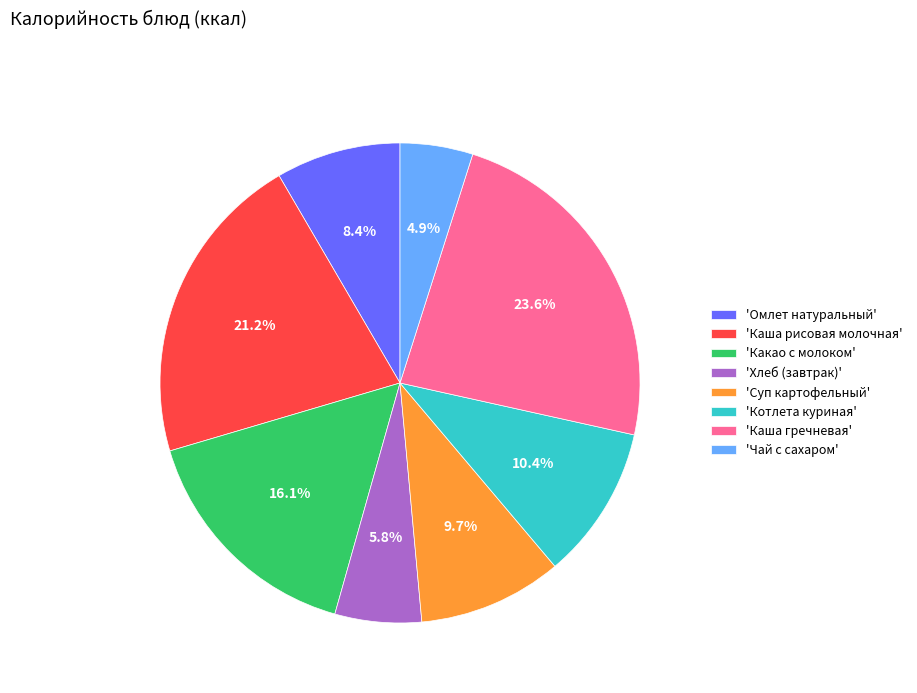

Does 'Каша рисовая молочная' account for over 50% of the chart?

No